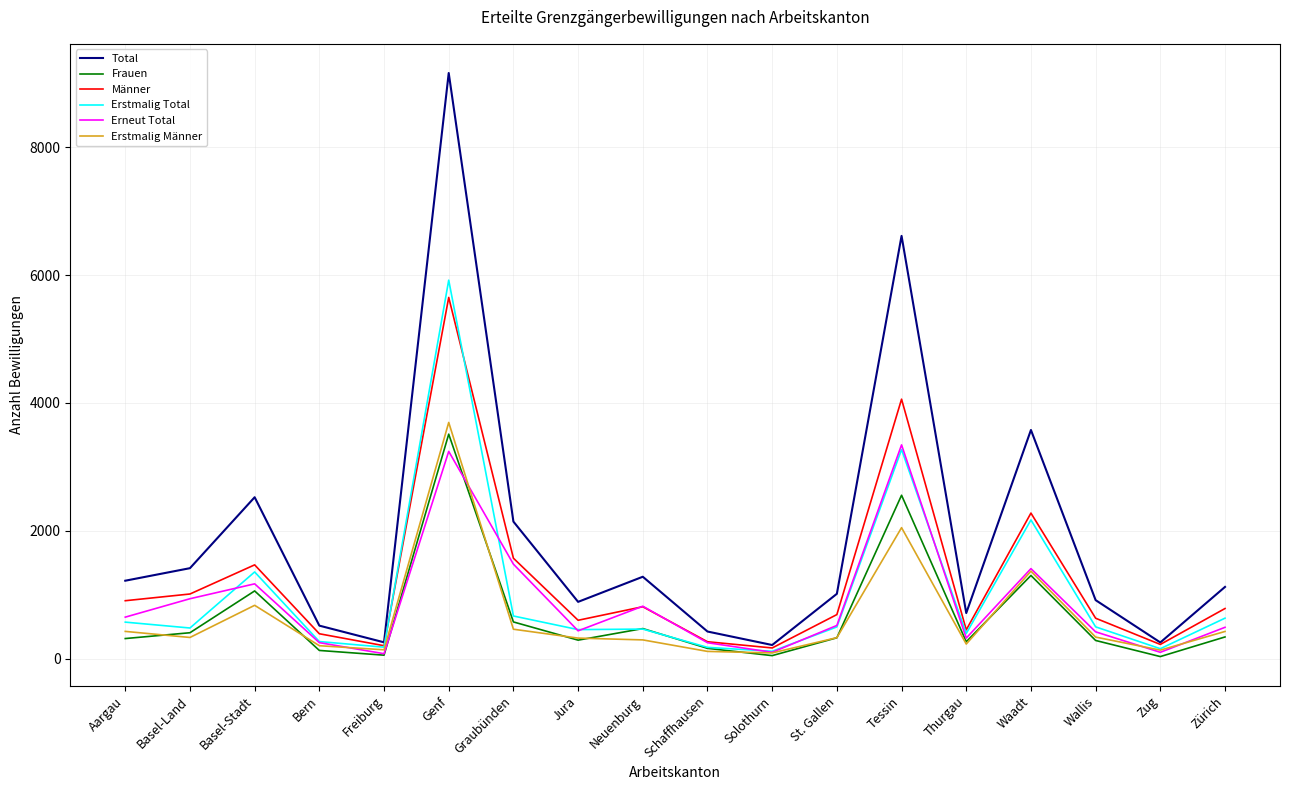

What are all the series names shown in the legend?

Total, Frauen, Männer, Erstmalig Total, Erneut Total, Erstmalig Männer